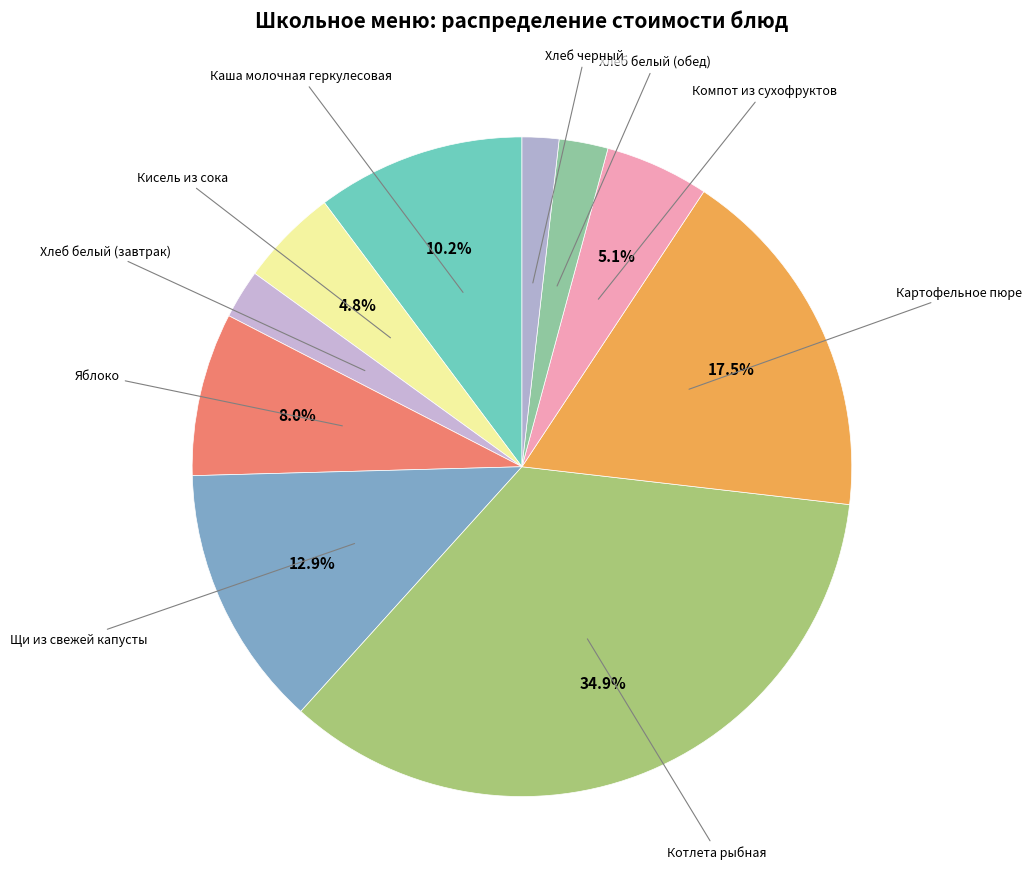

Count the number of slices in the pie.

10